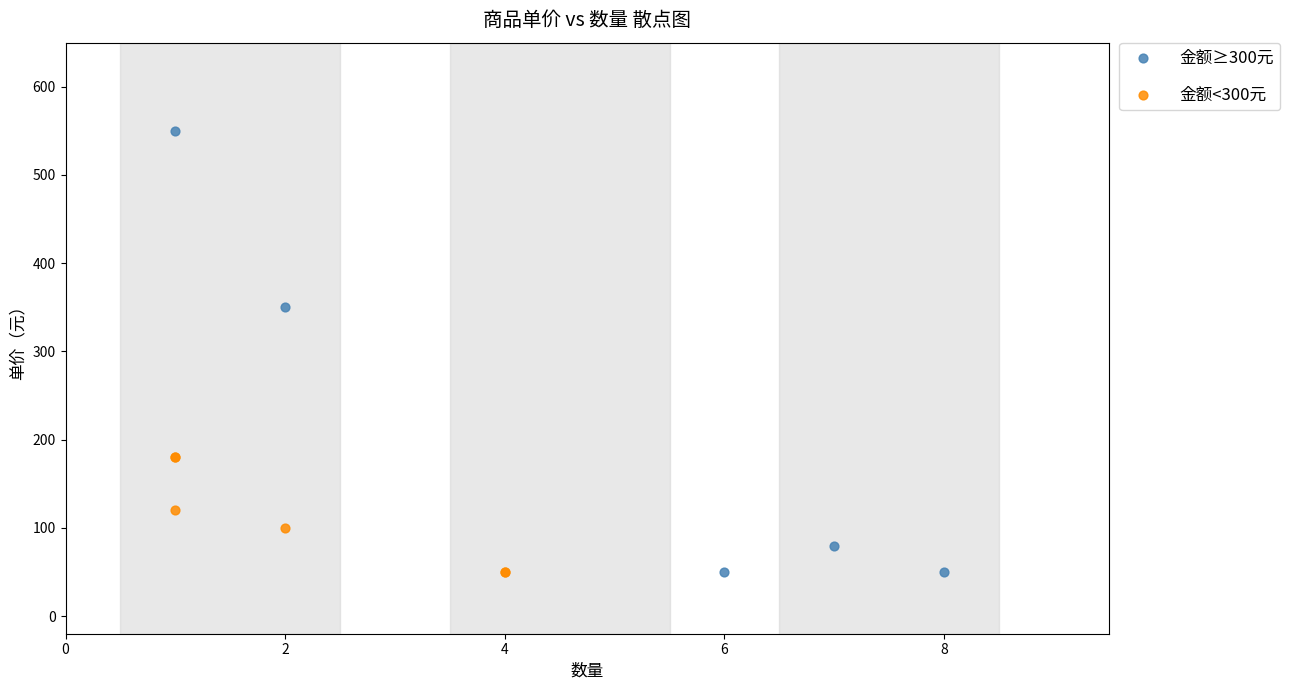

Which series contains the highest Y value?

金额≥300元